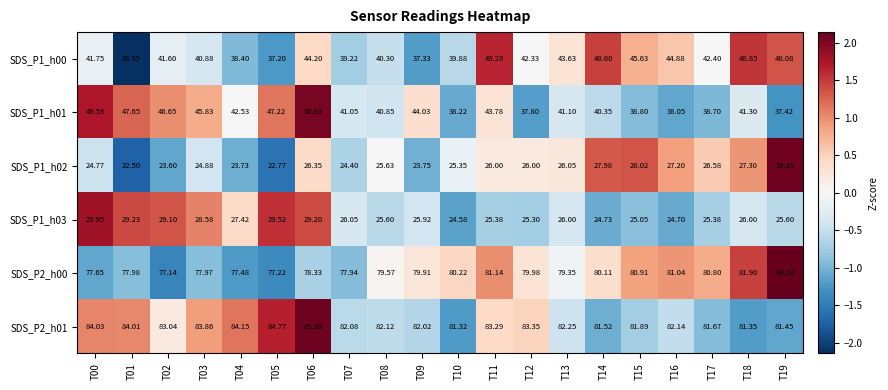

How many categories are shown in the chart?

20